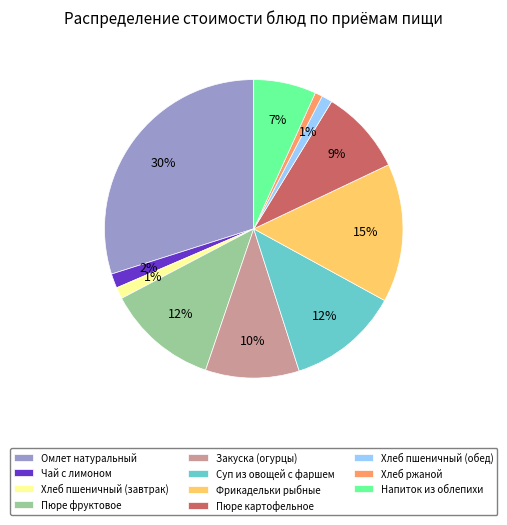

What is the largest slice in the pie chart?

Омлет натуральный